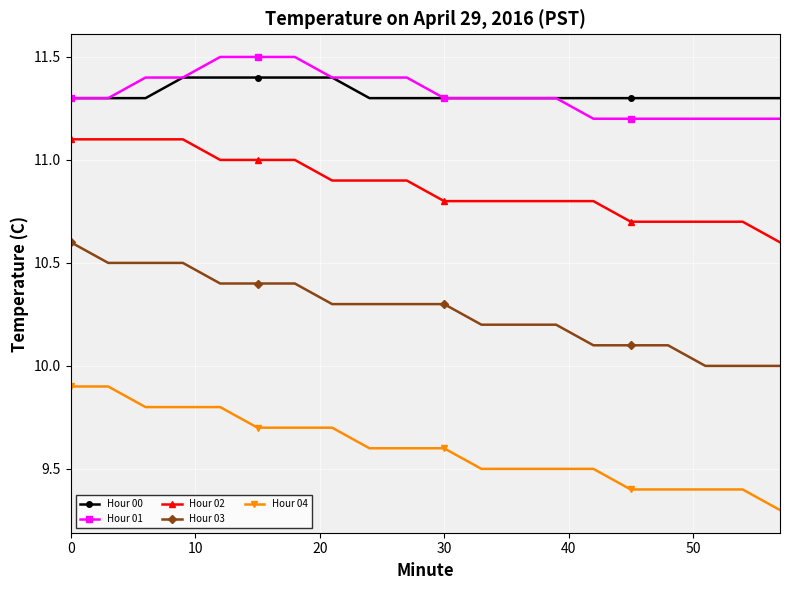

True or false: Hour 00 and Hour 04 intersect in this chart.

False